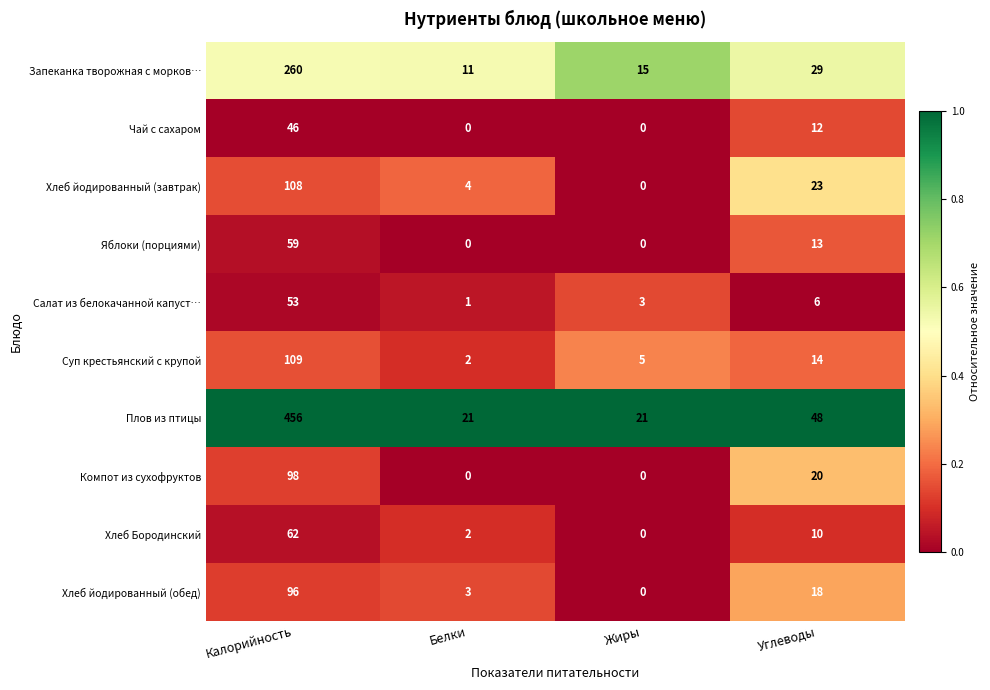

At how many categories does at least one series exceed 0?

4